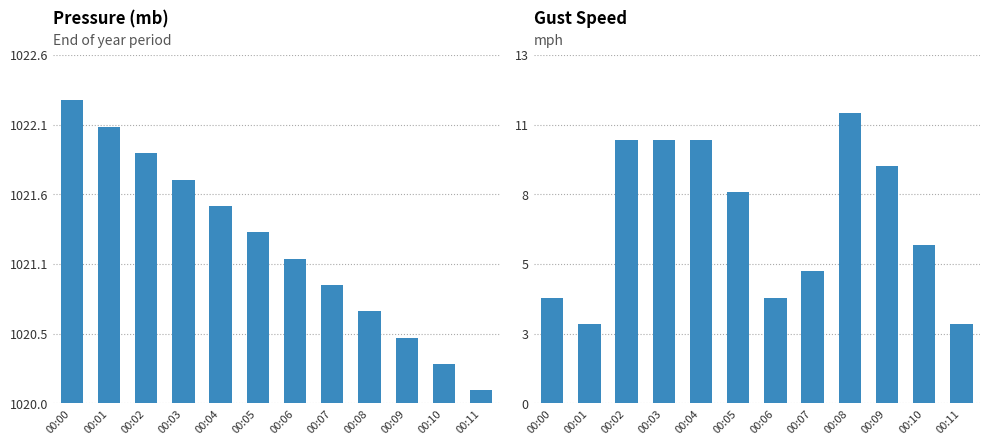

The value of mb at 00:11 is 0.2. True or false?

False